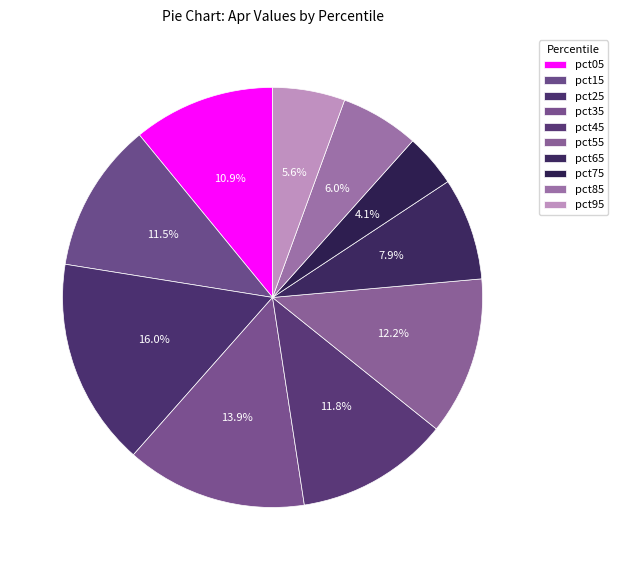

How many segments does this pie chart have?

10